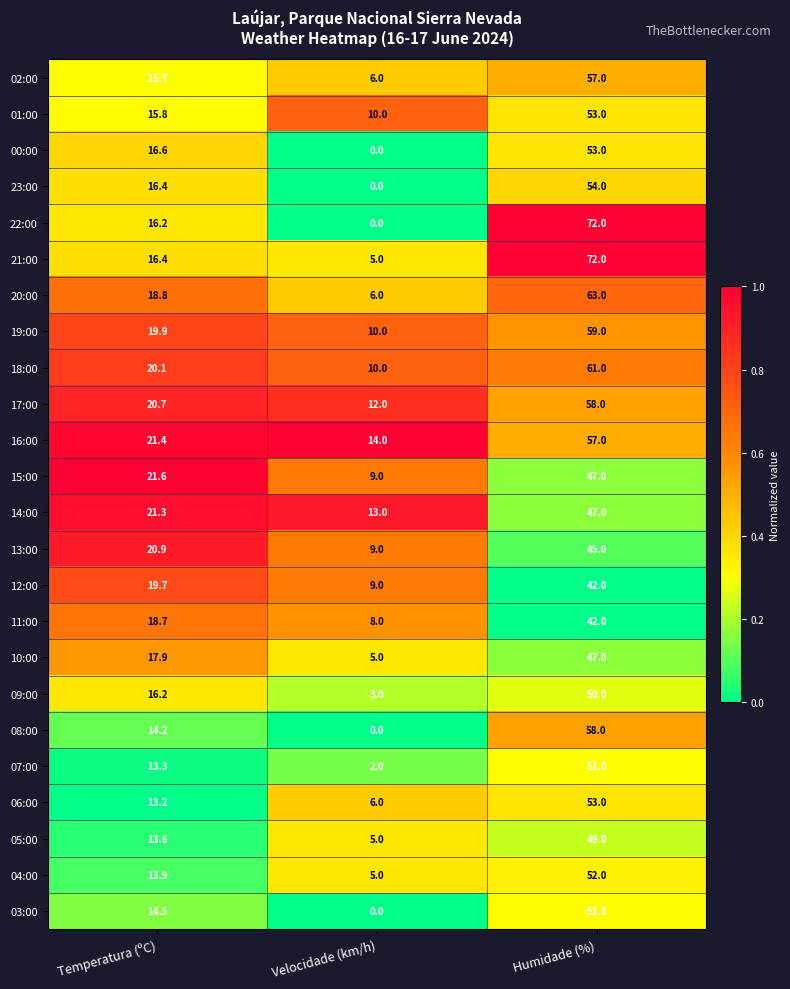

At which category is the sum across all series the highest?

Humidade (%)